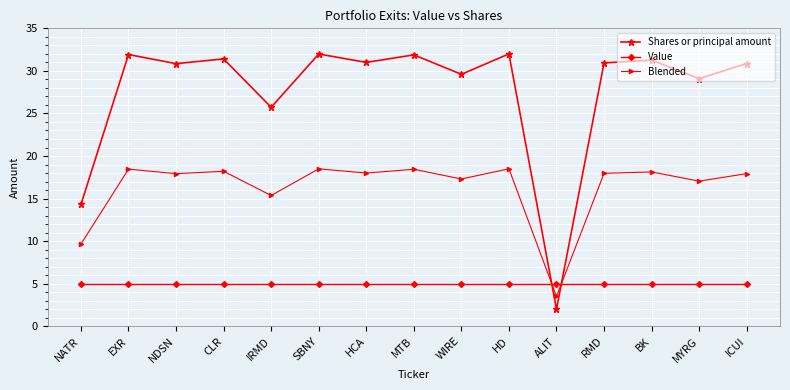

What is the difference between the highest and lowest values at EXR?

26.9